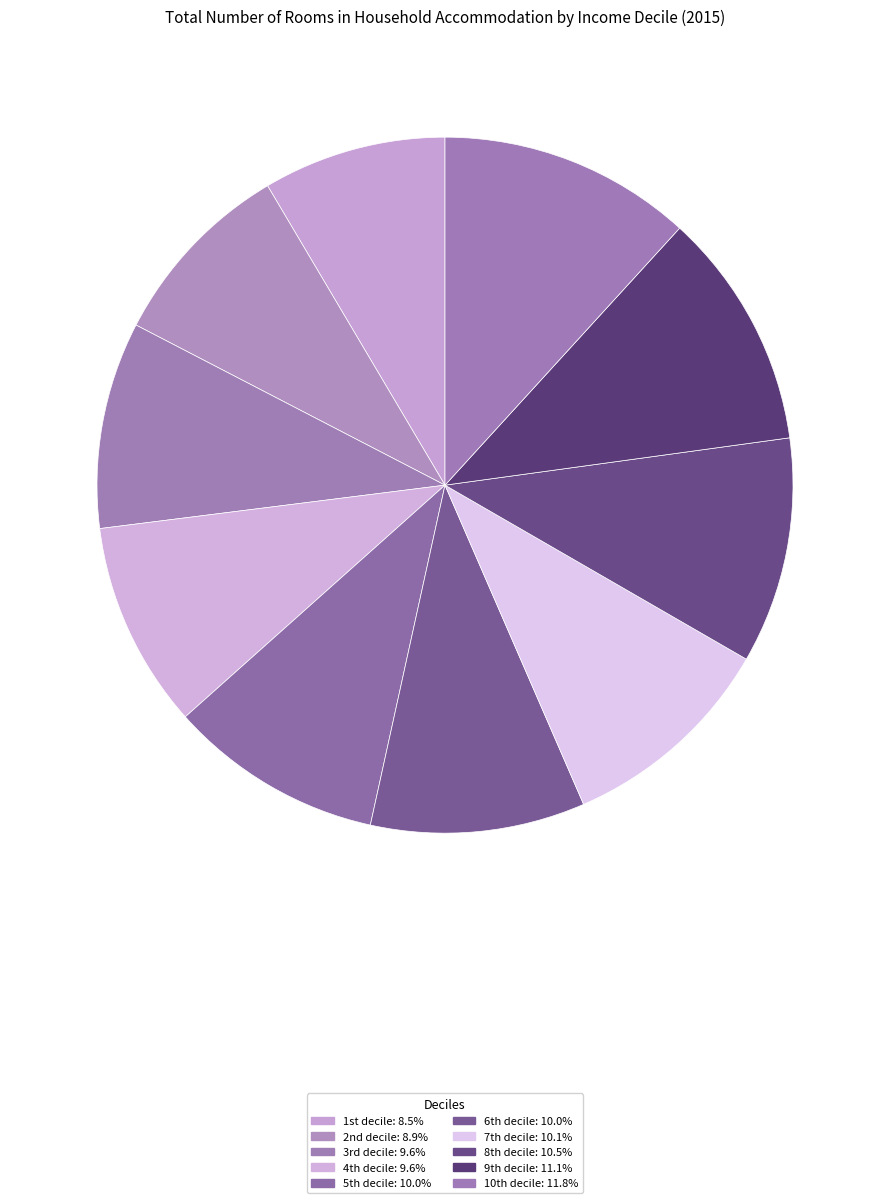

Is there a majority slice in this chart?

No